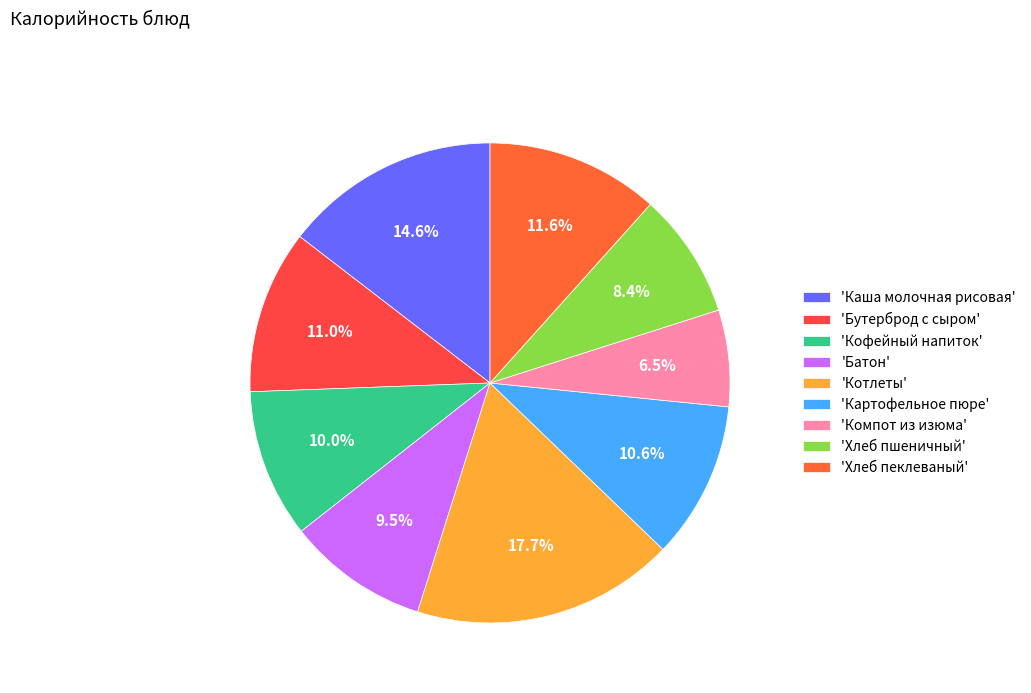

How many segments does this pie chart have?

9